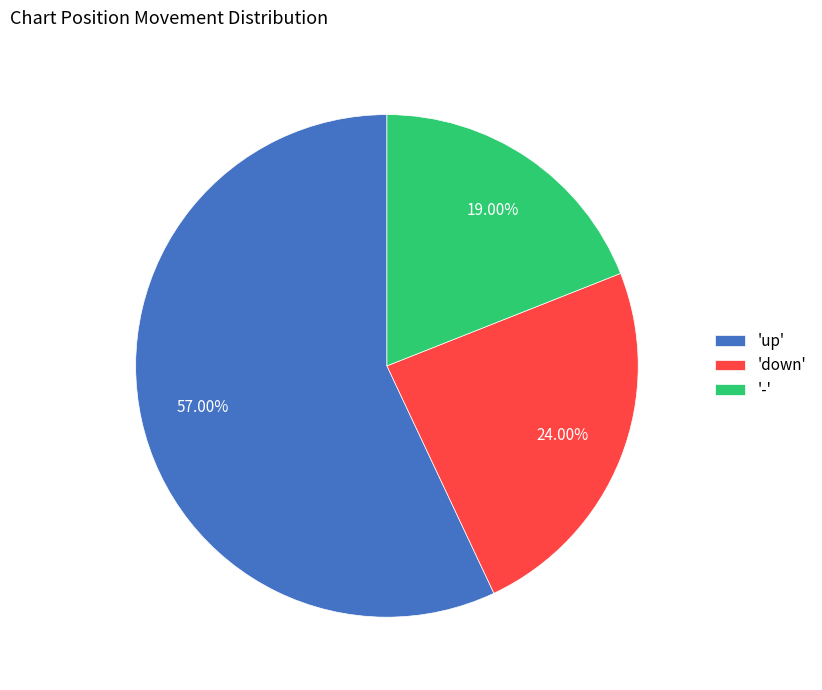

Approximately how many times larger is the value at 'down' compared to 'up'?

0.4